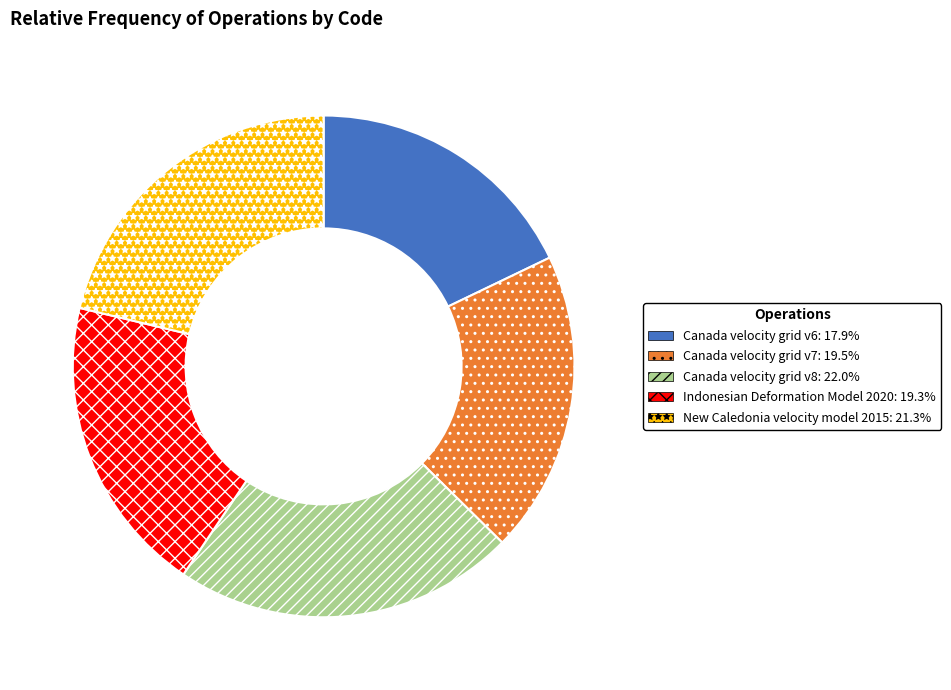

Which has a higher value, Canada velocity grid v7 or Canada velocity grid v8?

Canada velocity grid v8